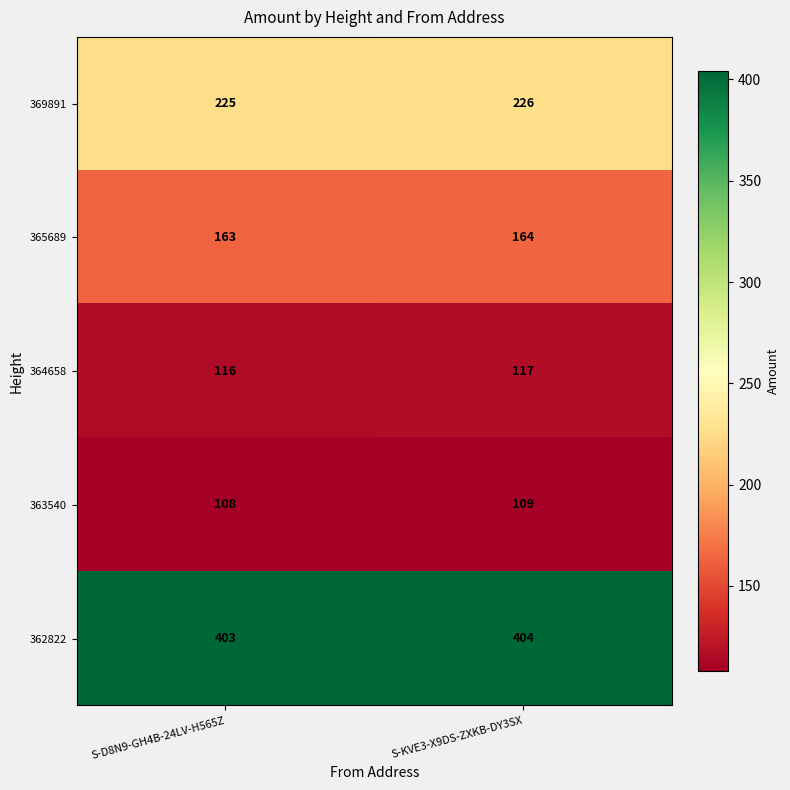

True or false: 364658 has a value of 117 at S-KVE3-X9DS-ZXKB-DY3SX.

True